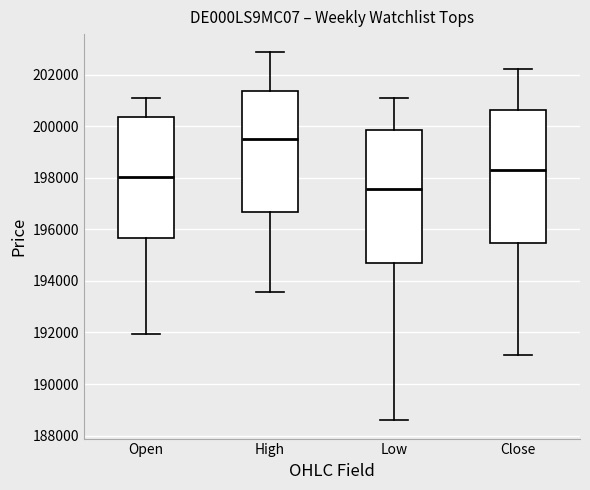

Which box's median line is the lowest?

Low